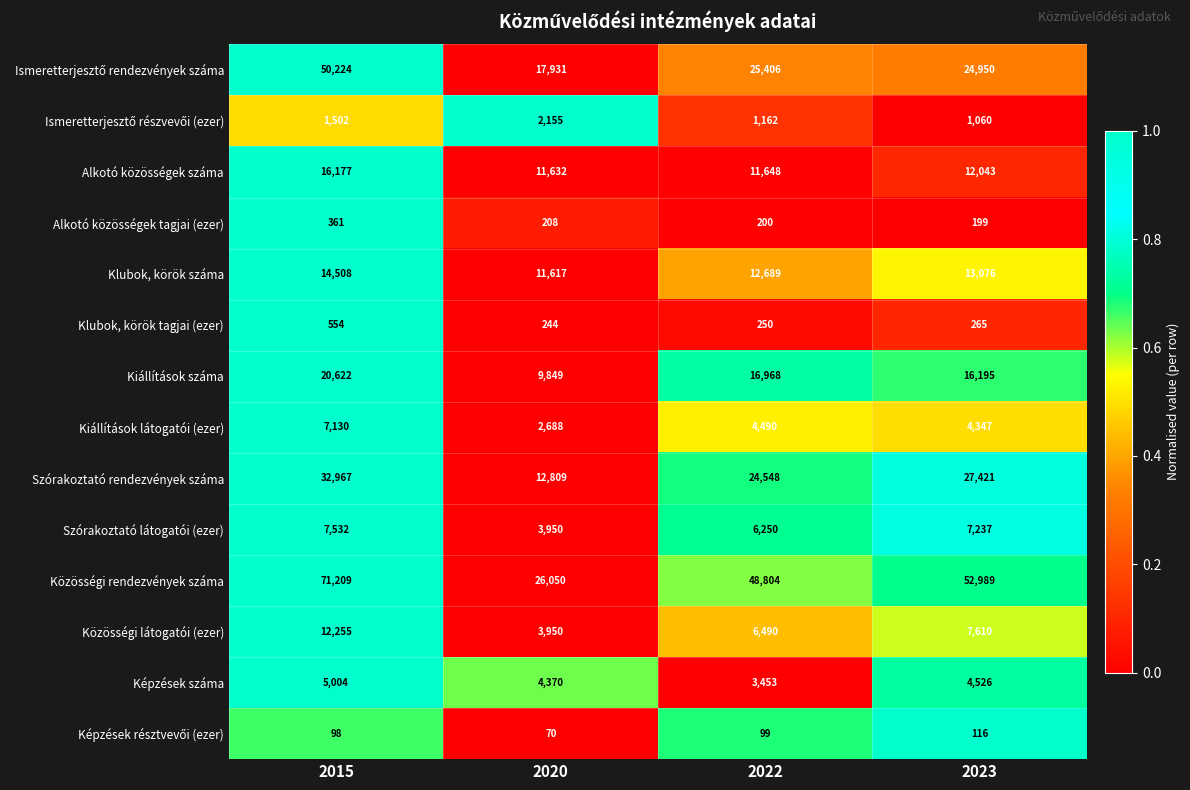

Is it true that Alkotó közösségek tagjai (ezer) equals 199 at 2023?

True